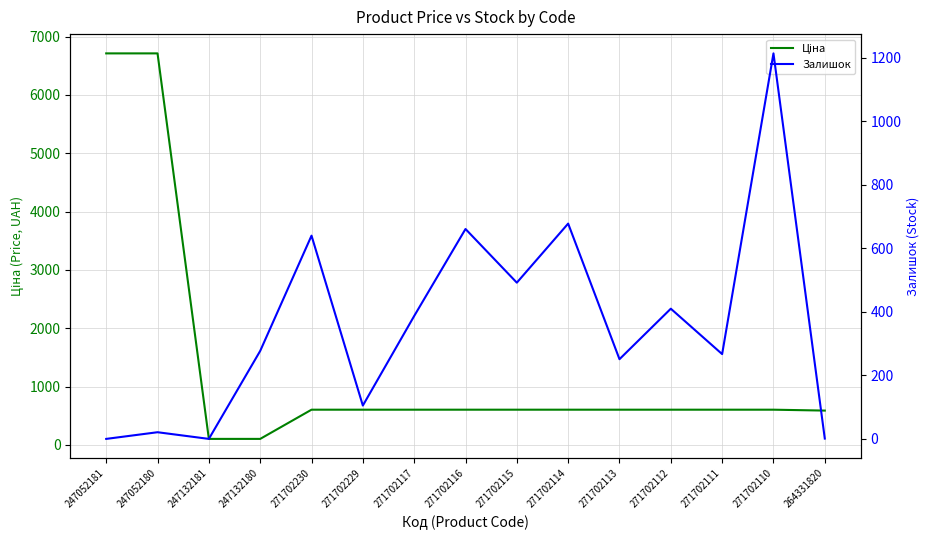

Which series has the largest total across all categories?

Ціна